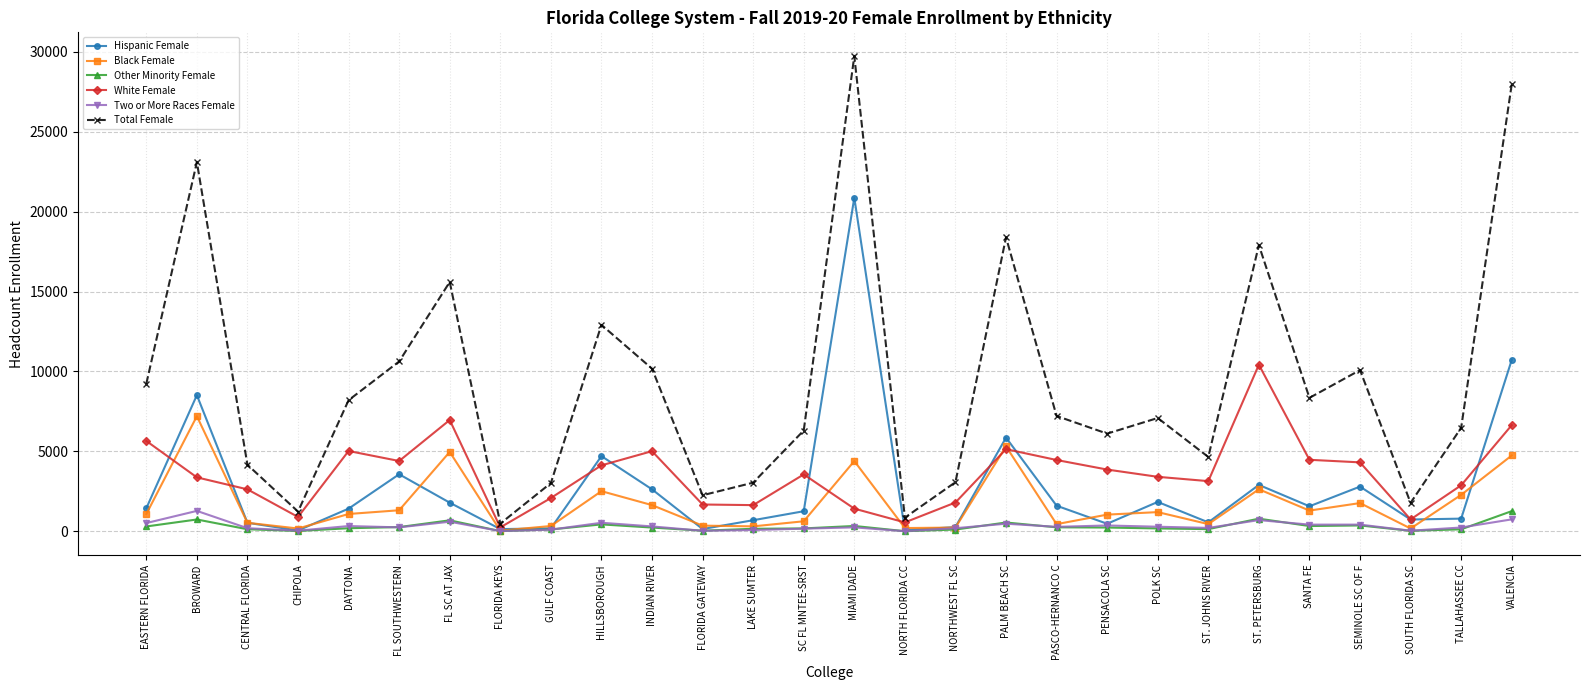

Does the chart display data point markers on the line(s)?

Yes